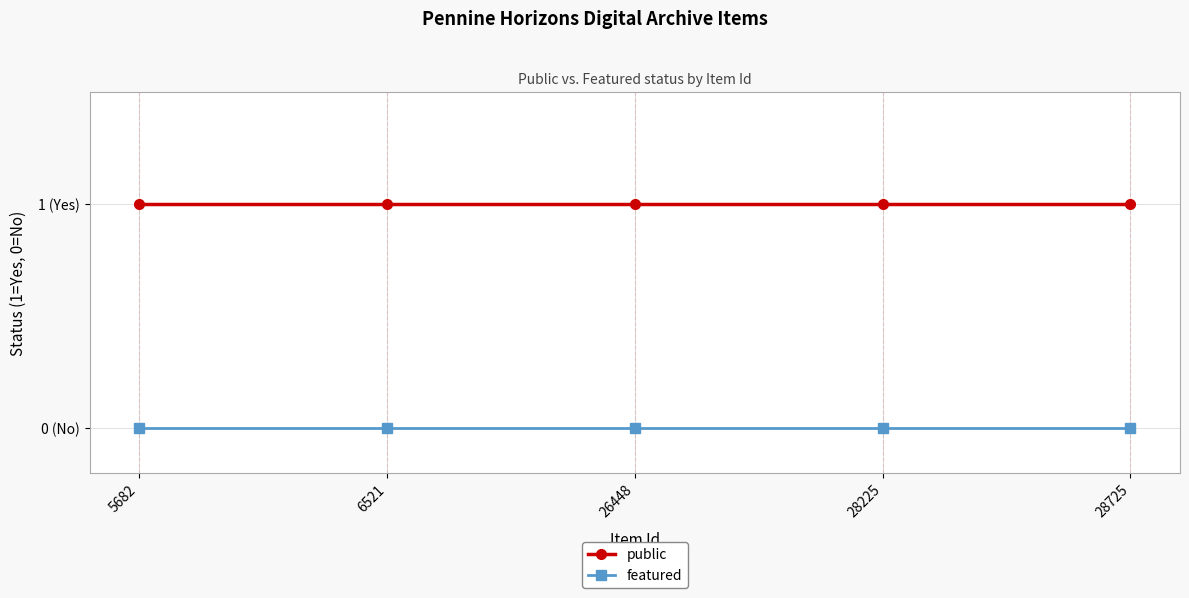

What is the average value of the public series?

1